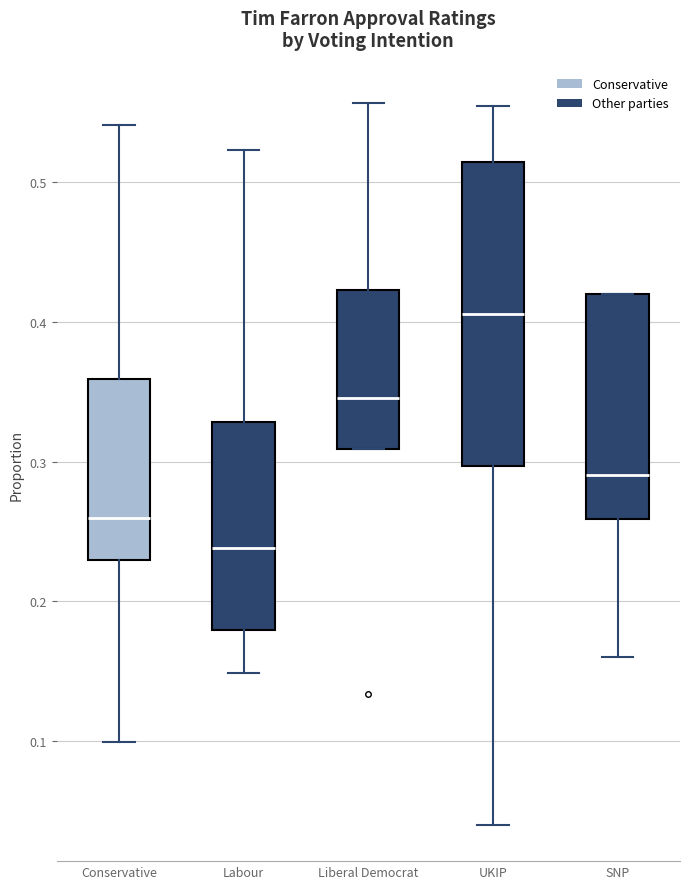

Where does the upper whisker of the box for Liberal Democrat end on the y-axis? The values are not printed on the chart, so give them approximately, as read against the axis.

0.56